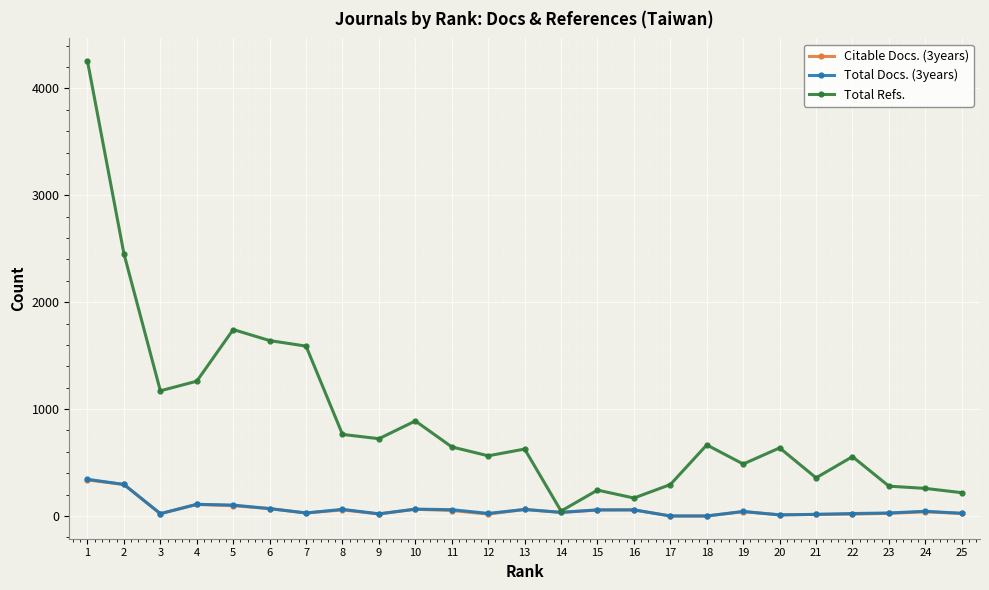

Which series has the largest range (max minus min)?

Total Refs.